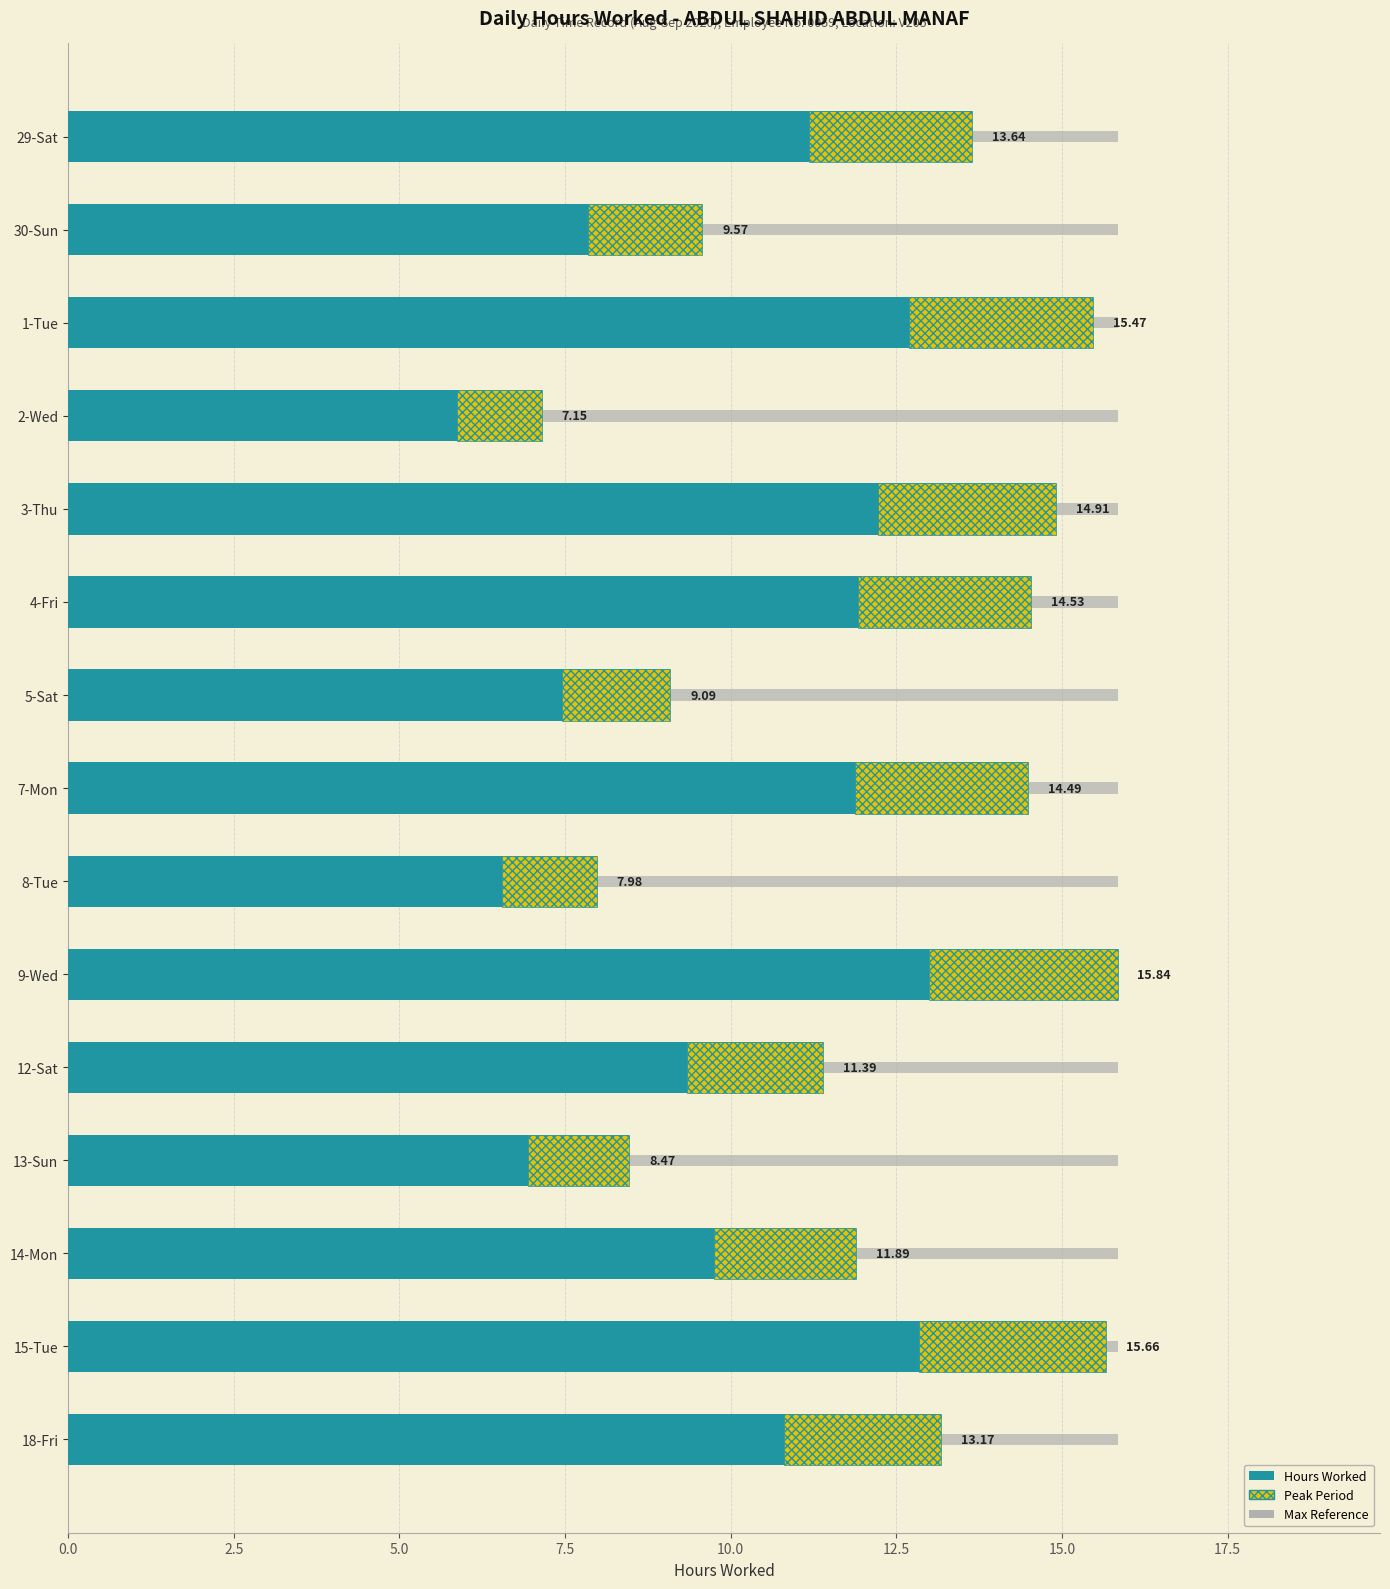

What is the maximum value shown in the chart?

15.8